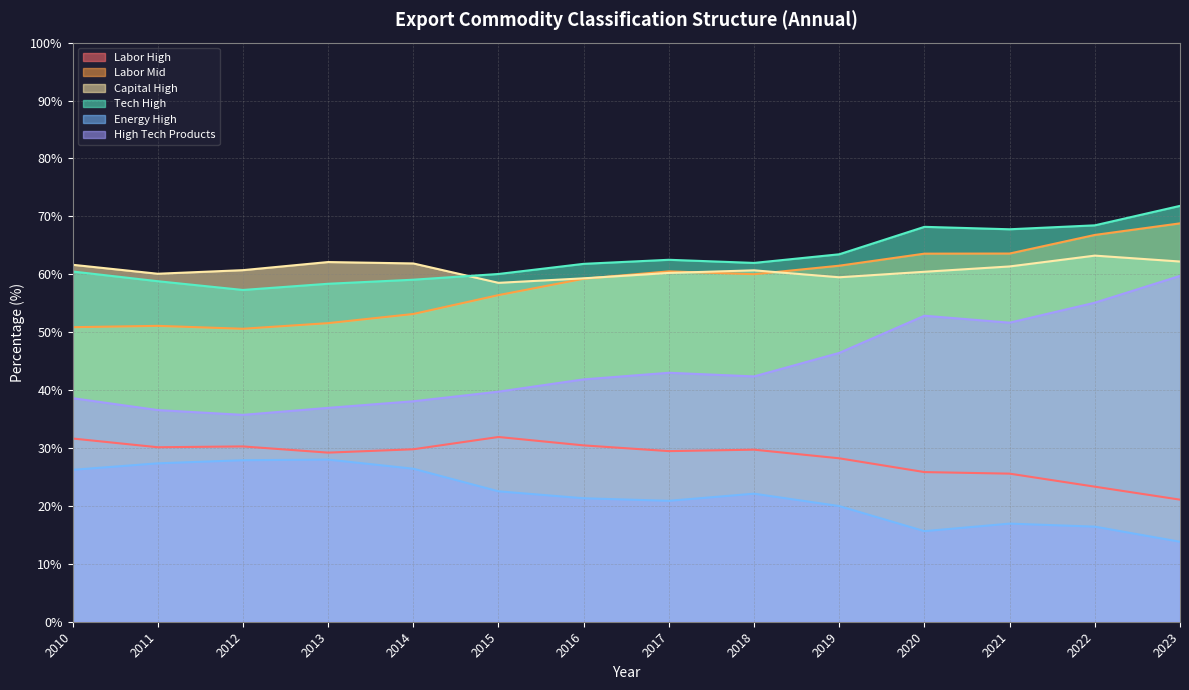

Is the value of Capital High at 2017 greater than the value of Tech High at 2019?

No